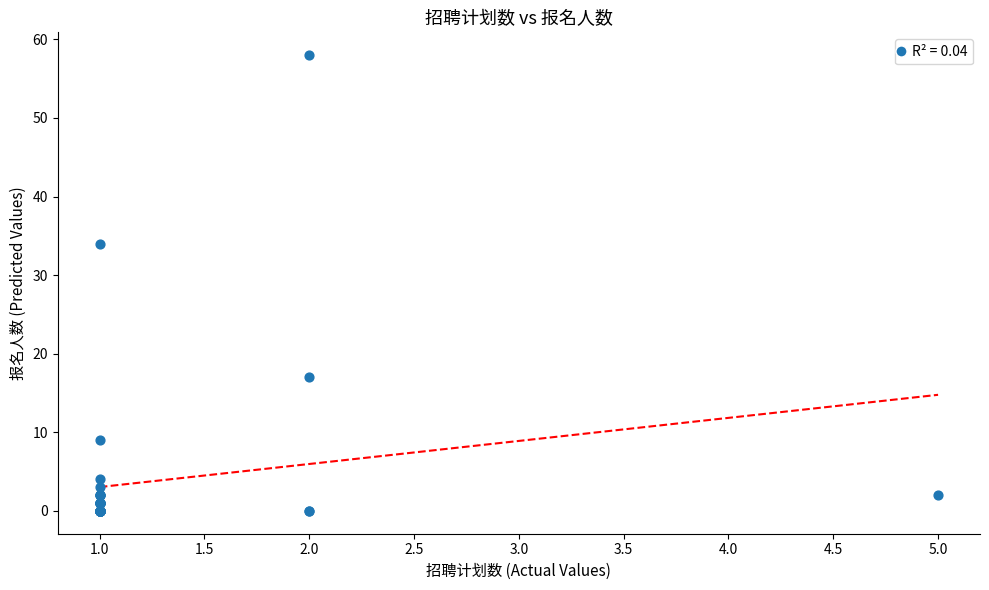

What Y value in the scatter plot is closest to 29?

34